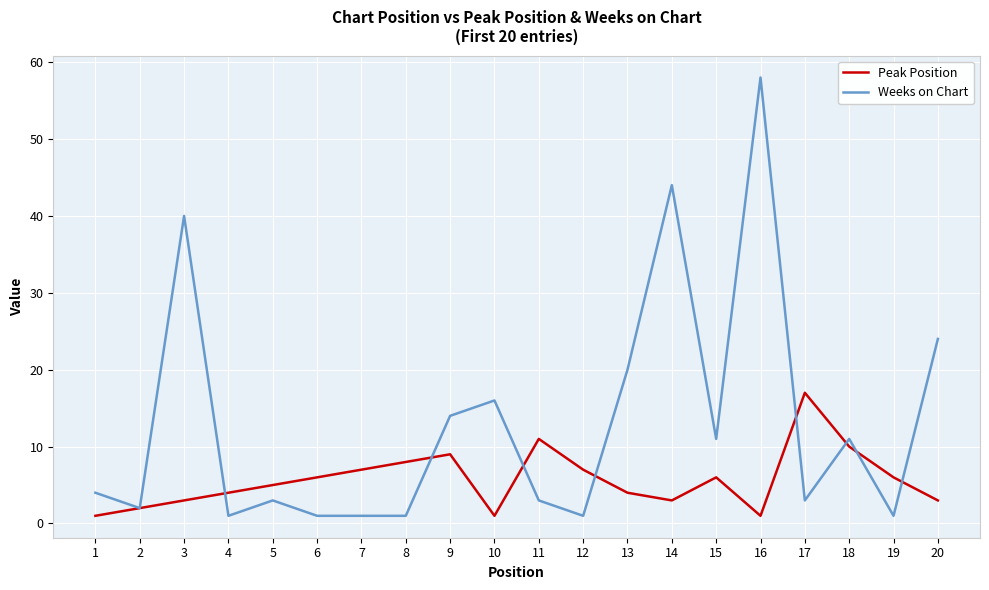

Is the value of Peak Position at 17 greater than the value of Weeks on Chart at 19?

Yes